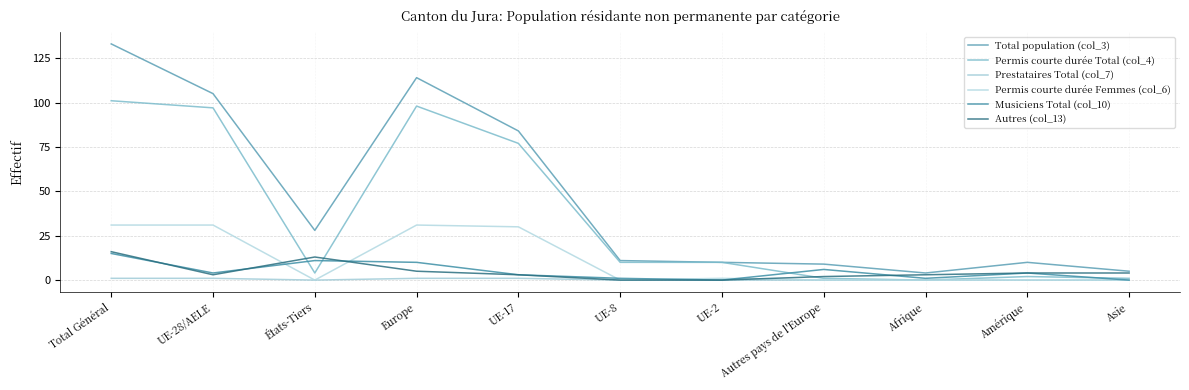

How many values in Permis courte durée Total (col_4) are above zero?

10